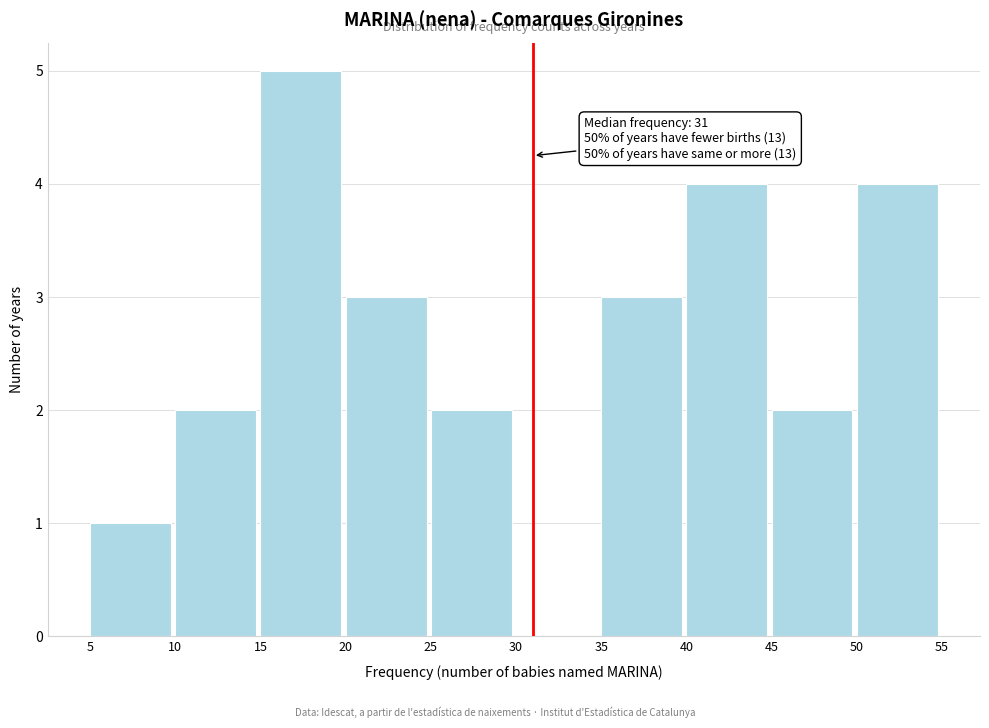

Over which range of the x-axis is the bar tallest?

15 to 20